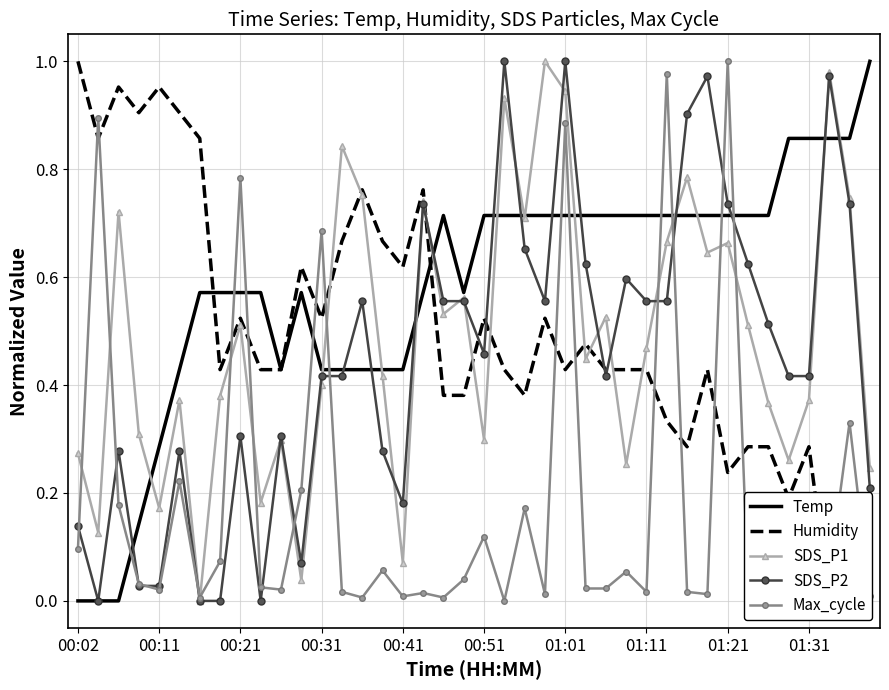

The value of SDS_P1 at 00:11 is 0.3. True or false?

False